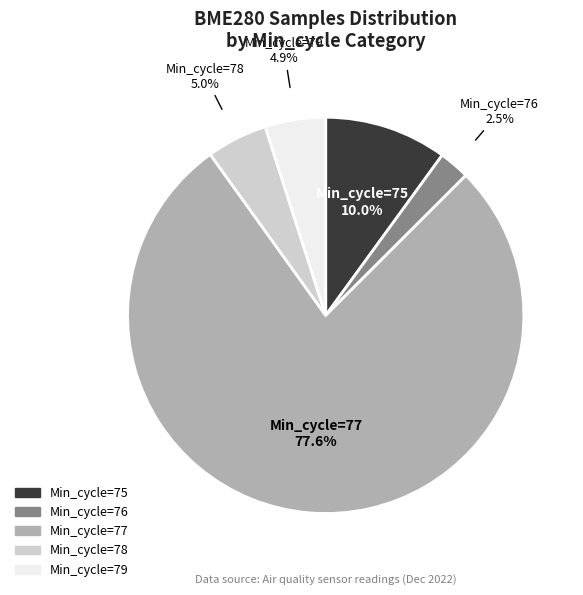

Between Min_cycle=78 and Min_cycle=75, which is larger?

Min_cycle=75